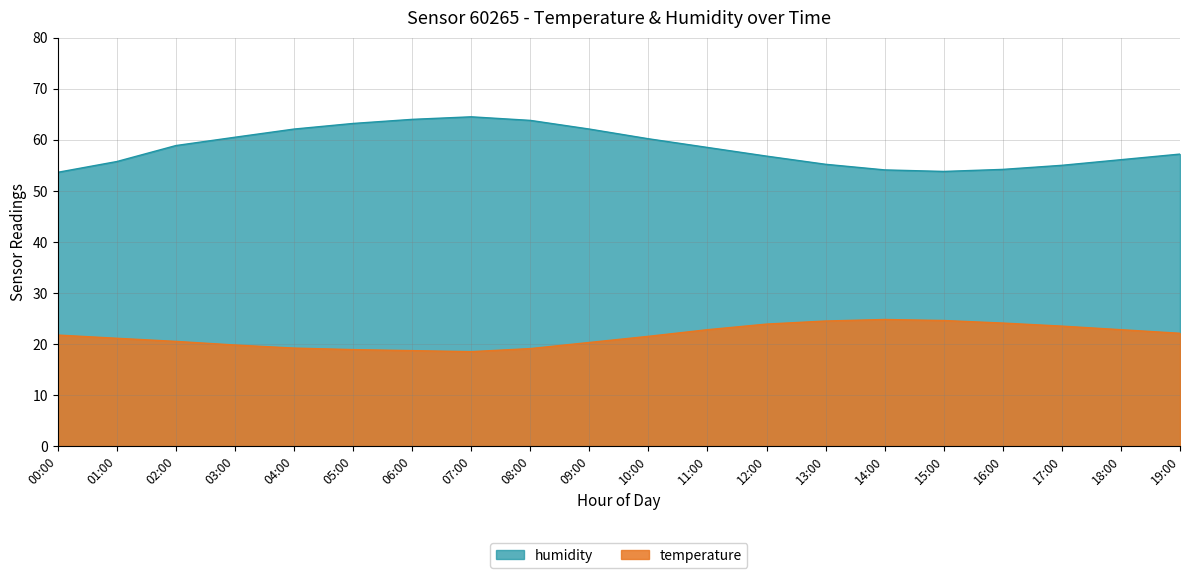

What is the approximate value of temperature at 11:00?

22.8